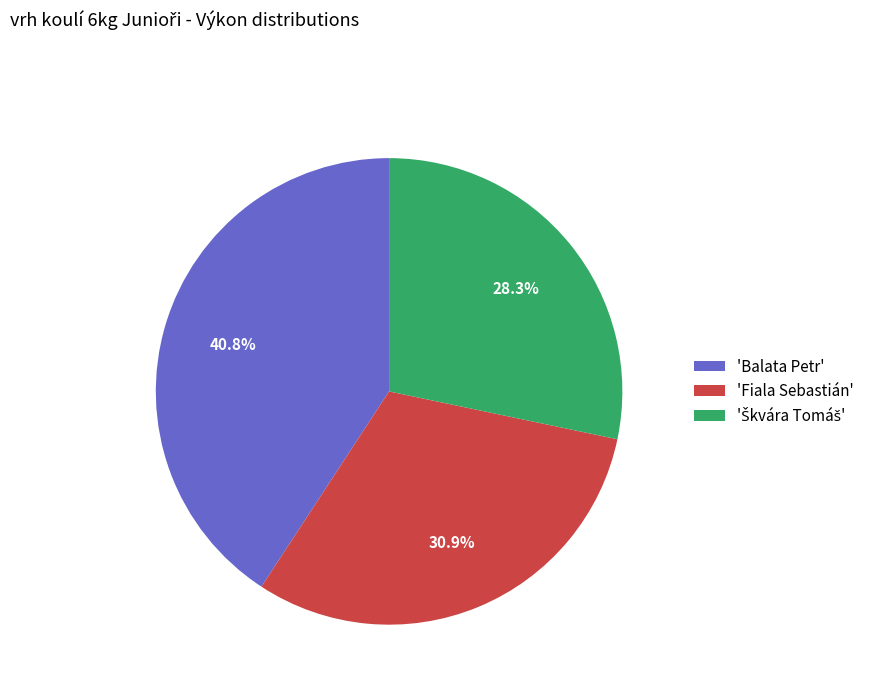

Is there a majority slice in this chart?

No